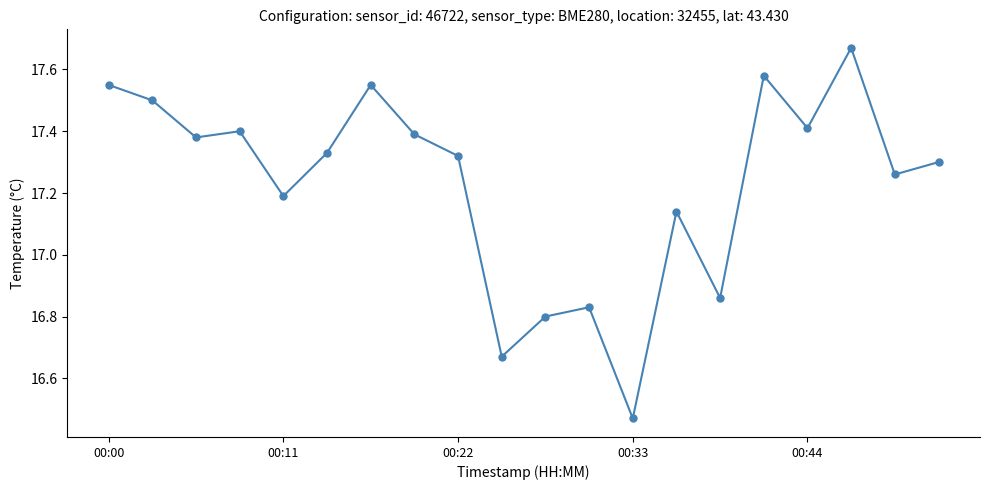

What is the difference between the maximum and second lowest values?

1.0